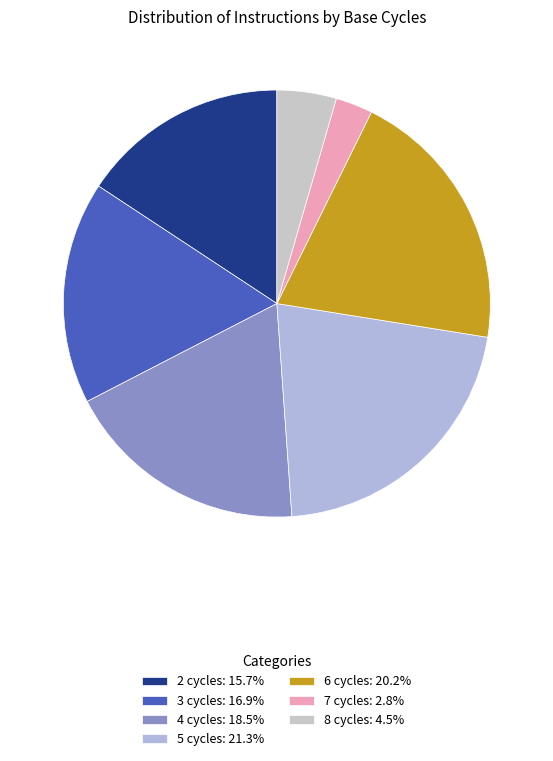

Which slice is the smallest?

7 cycles